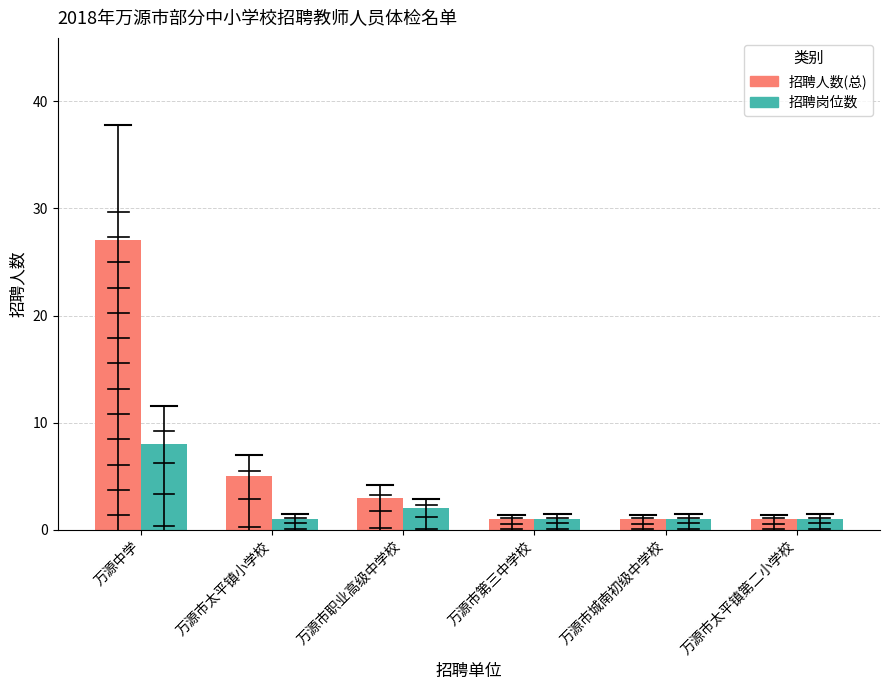

What is the value of the 招聘人数(总) bar at the 3rd from the left?

3